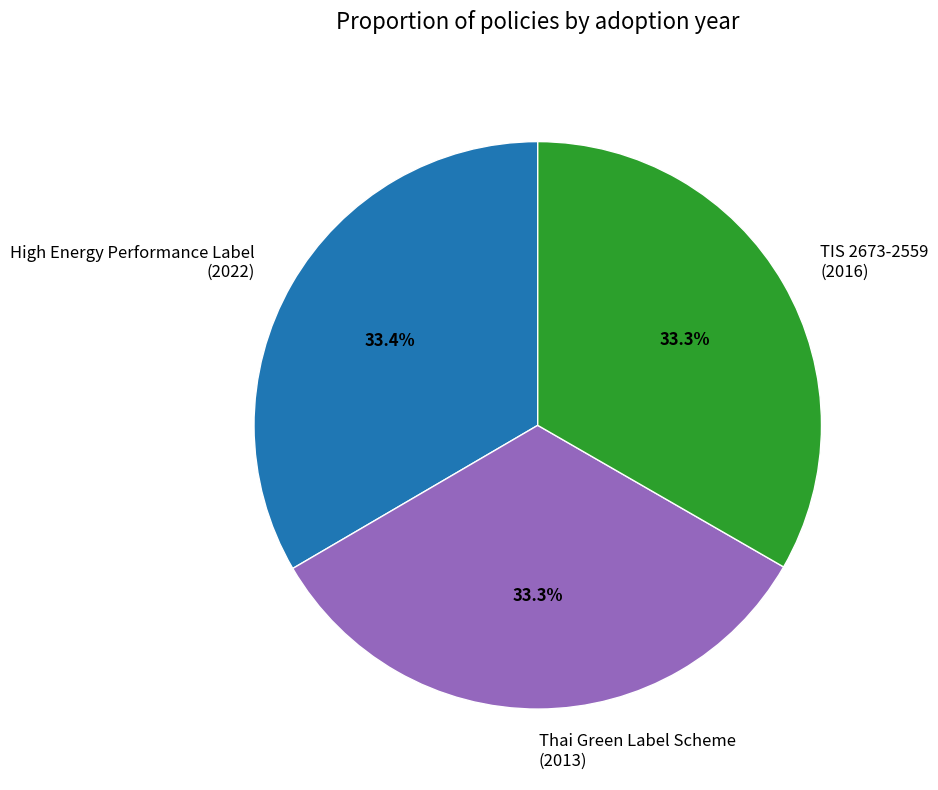

To the nearest percent, what is the average slice percentage?

33%